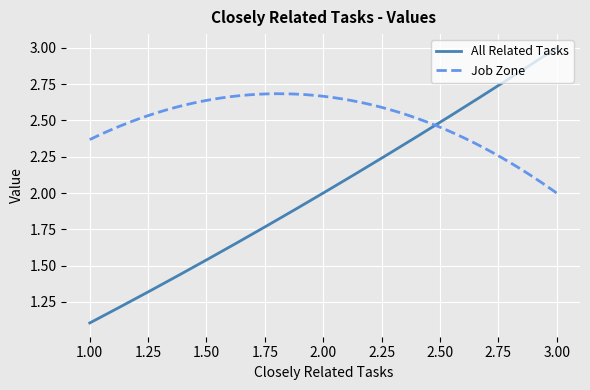

Which series has the largest range (max minus min)?

All Related Tasks